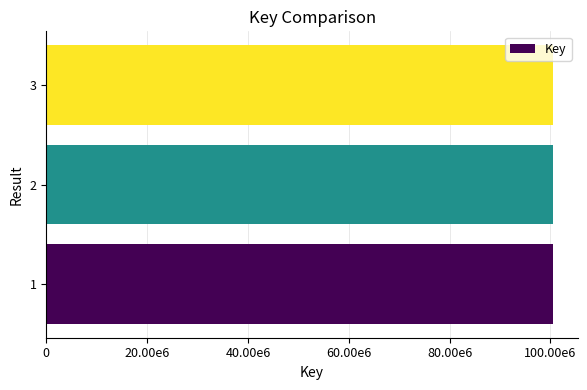

Are the bars grouped side by side (vs. stacked)?

No